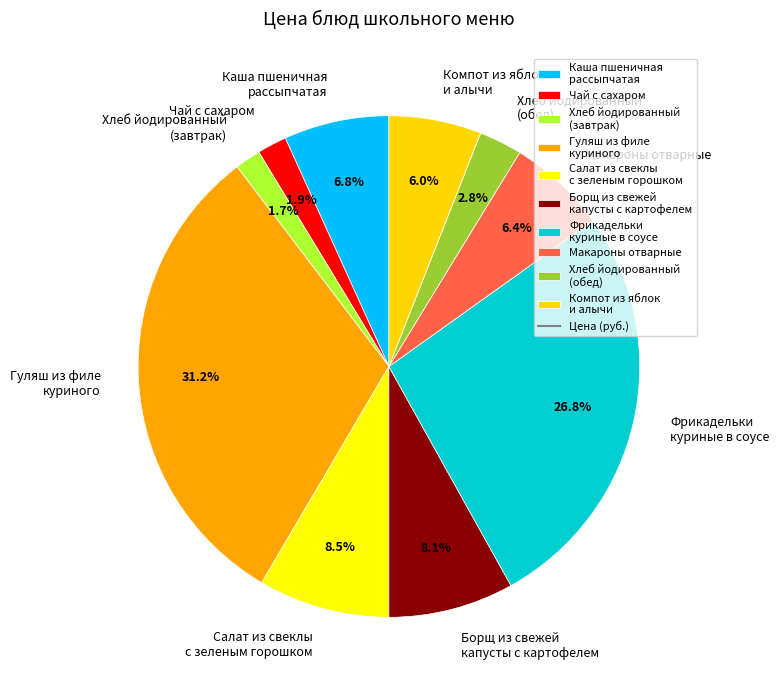

What percentage do Хлеб йодированный (завтрак) and Макароны отварные together represent?

8.1%